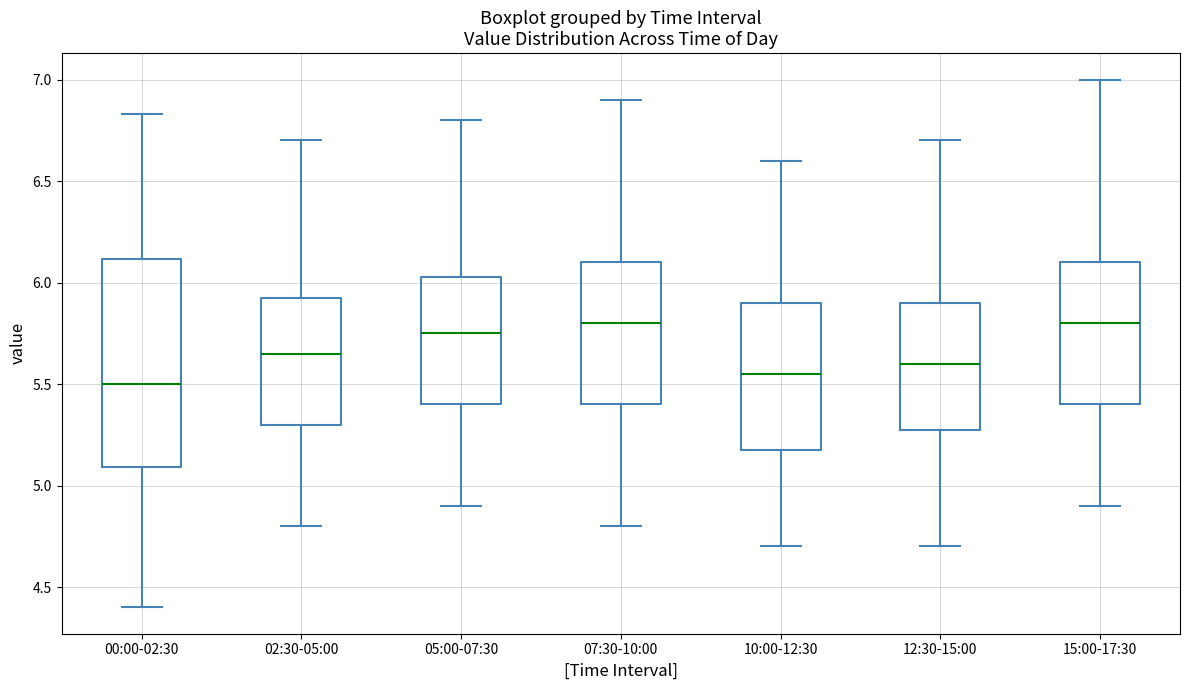

Reading left to right, read every box against the y-axis: the position of its median line, the range the box covers, and the ends of its whiskers. The values are not printed on the chart, so give them approximately, as read against the axis.

00:00-02:30: median 5.50, box 5.10 to 6.10, whiskers 4.40 to 6.85
02:30-05:00: median 5.65, box 5.30 to 5.95, whiskers 4.80 to 6.70
05:00-07:30: median 5.75, box 5.40 to 6.05, whiskers 4.90 to 6.80
07:30-10:00: median 5.80, box 5.40 to 6.10, whiskers 4.80 to 6.90
10:00-12:30: median 5.55, box 5.20 to 5.90, whiskers 4.70 to 6.60
12:30-15:00: median 5.60, box 5.30 to 5.90, whiskers 4.70 to 6.70
15:00-17:30: median 5.80, box 5.40 to 6.10, whiskers 4.90 to 7.00